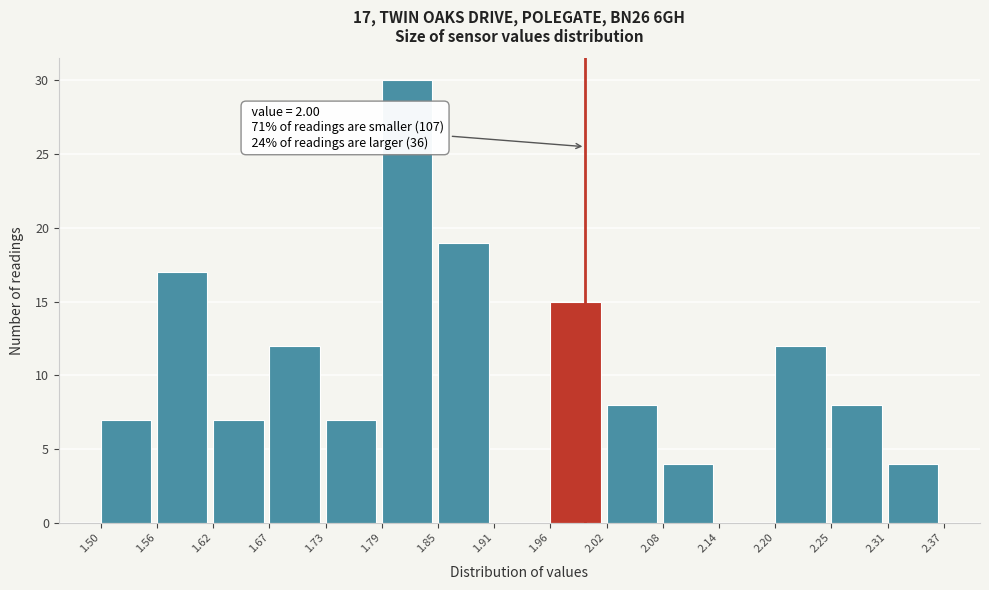

Which range on the x-axis has the tallest bar?

1.79 to 1.85